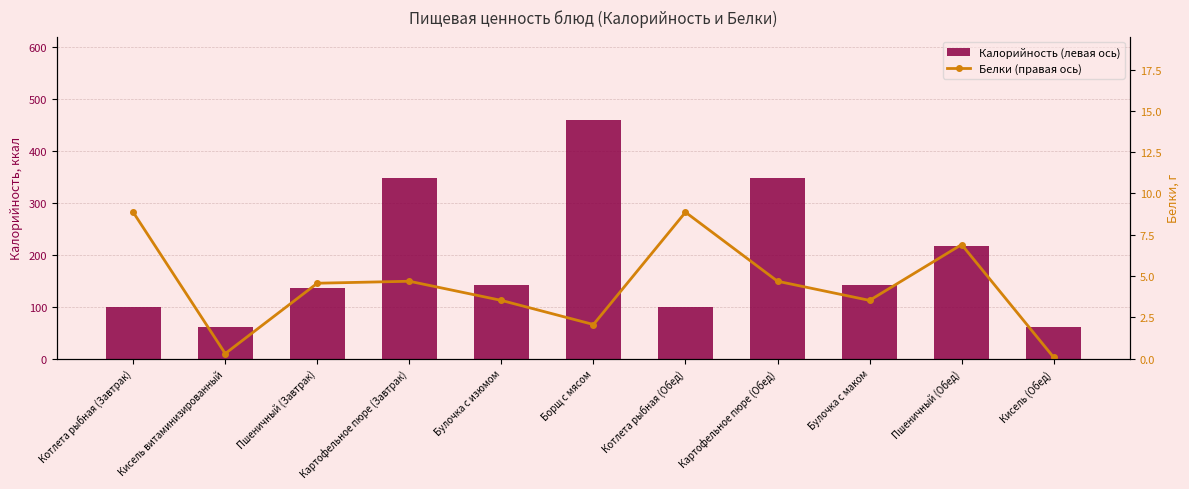

What is the greatest value displayed?

458.6